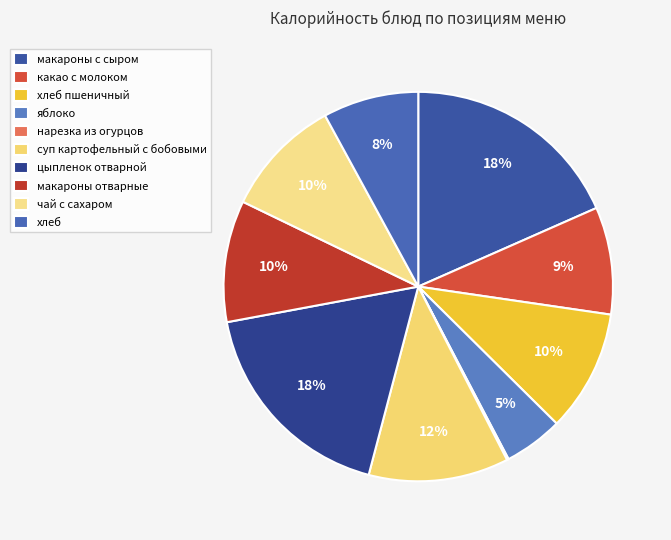

Does какао с молоком represent more than half of the total?

No